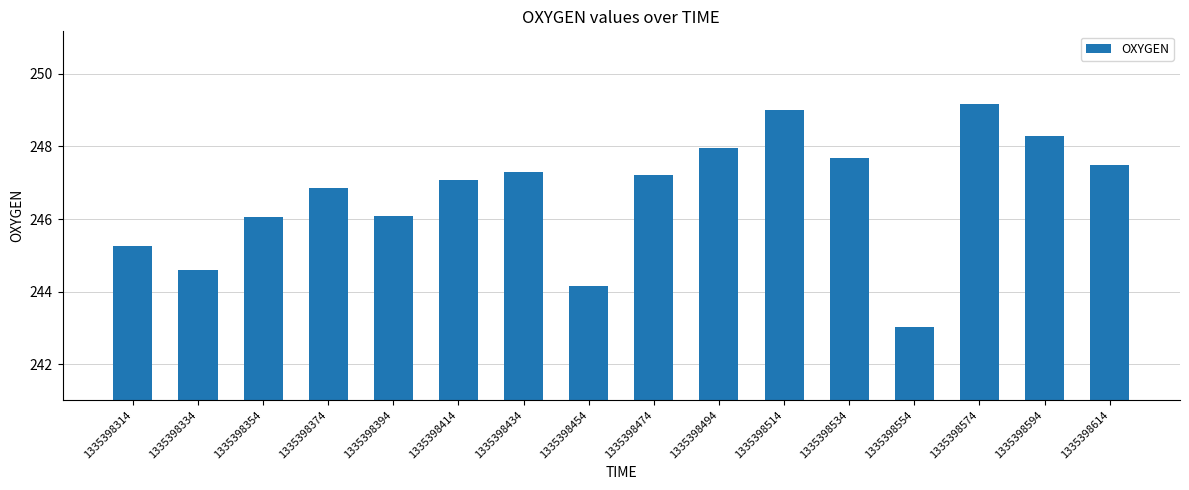

Is it true that the value at 1335398414 is 324.7?

False